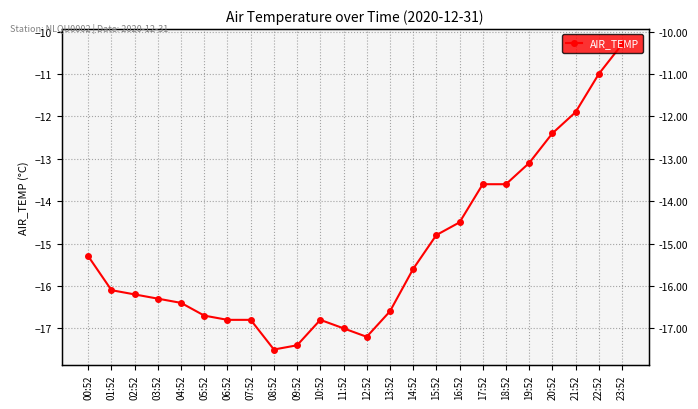

How many values are below -16?

13